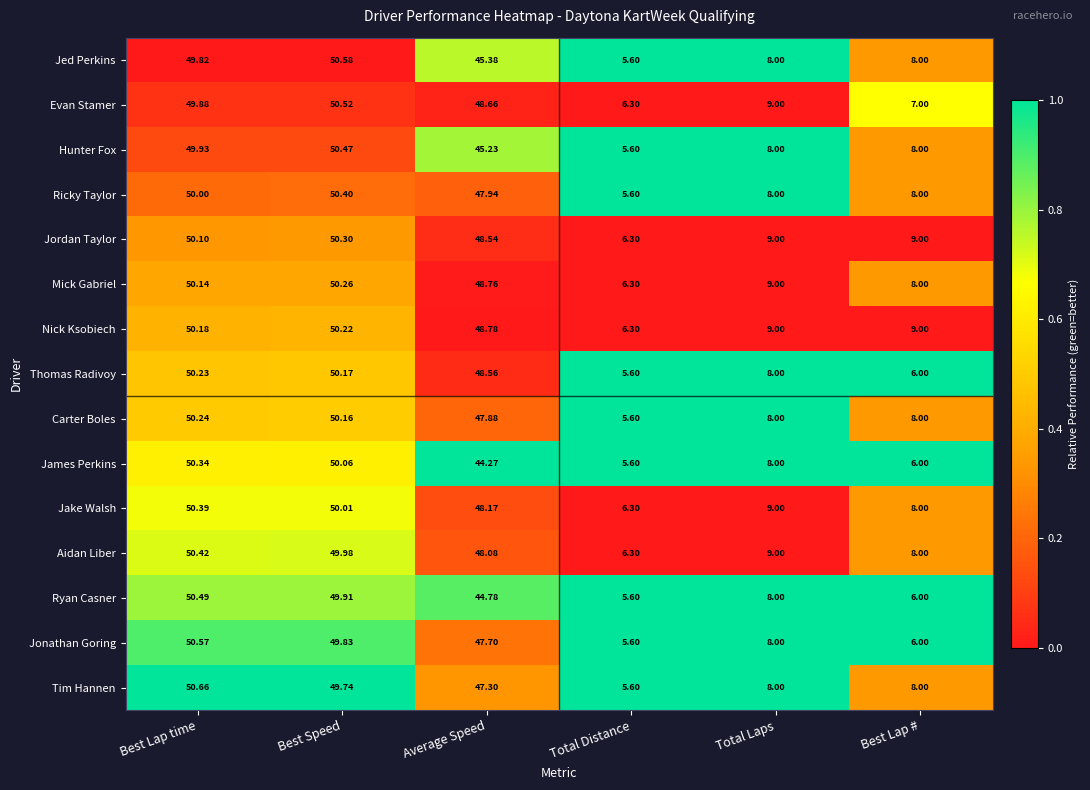

Which label corresponds to the smallest value in the chart?

Total Distance